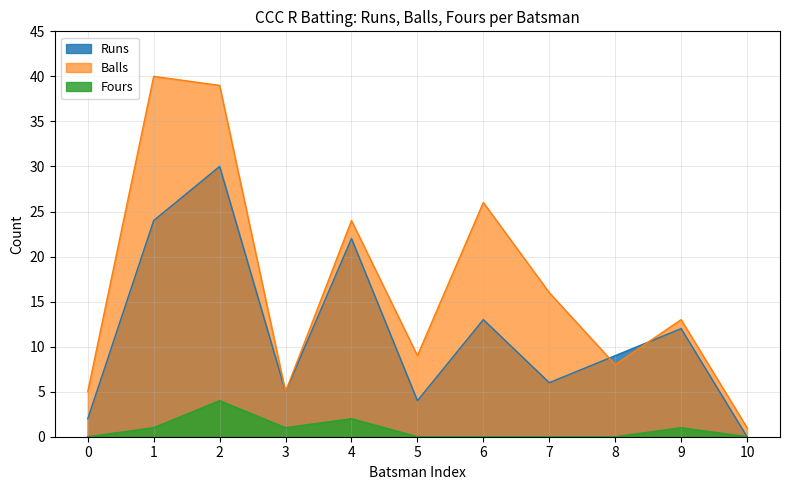

What are all the series names shown in the legend?

Runs, Balls, Fours